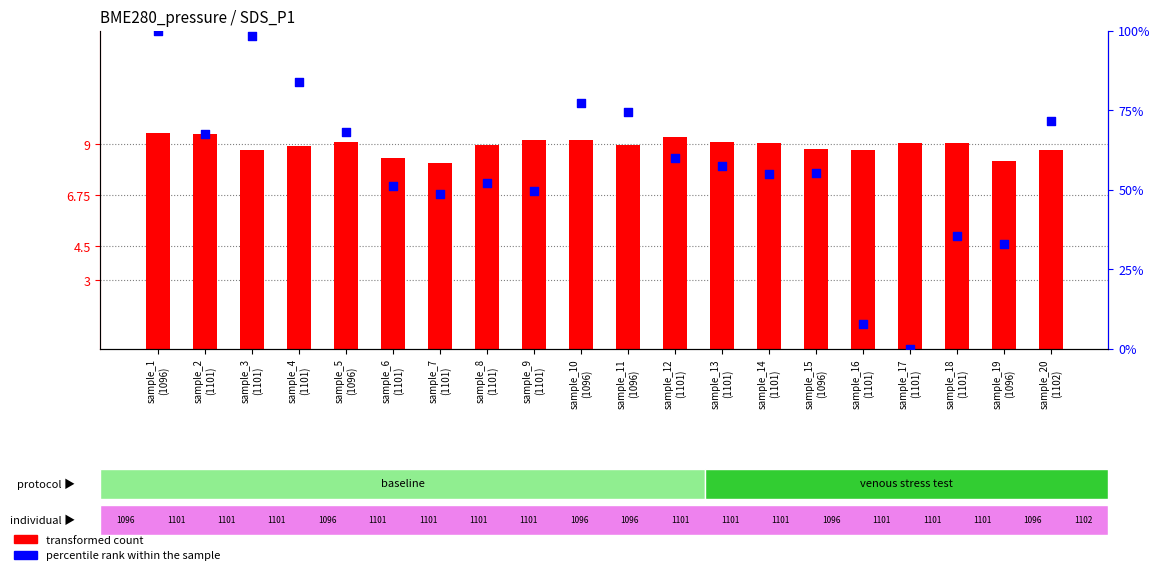

At how many categories does at least one series exceed 71?

20